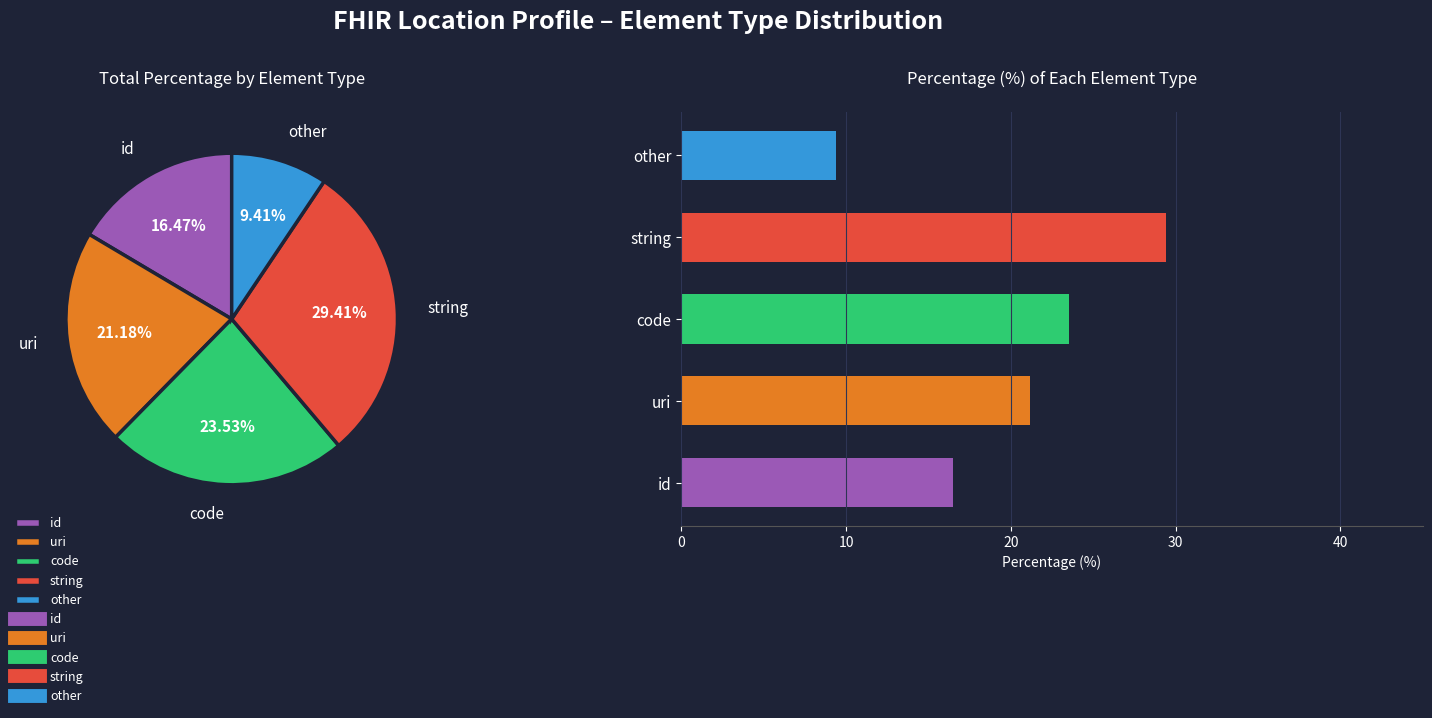

Combined, do Location.text and Location.identifier account for over 50%?

No